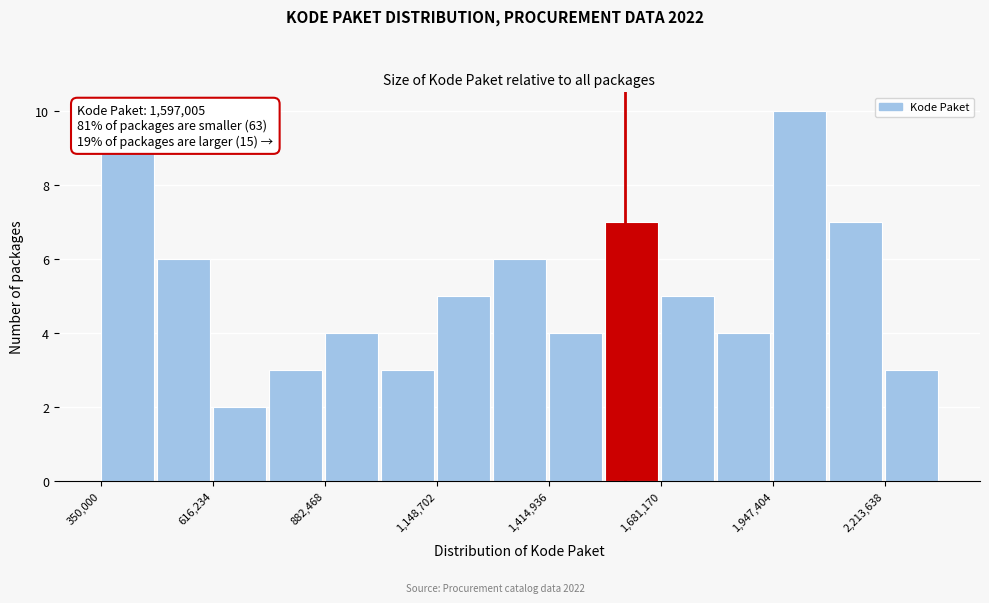

Read against the x-axis, roughly where is the centre of the tallest bar?

2000000